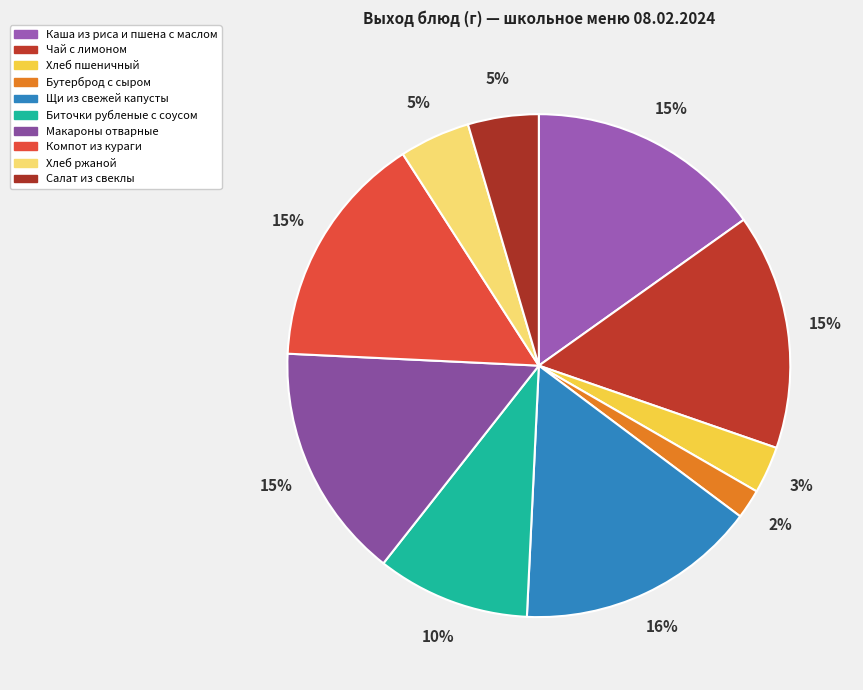

Is the sum of Хлеб ржаной and Чай с лимоном greater than half?

No